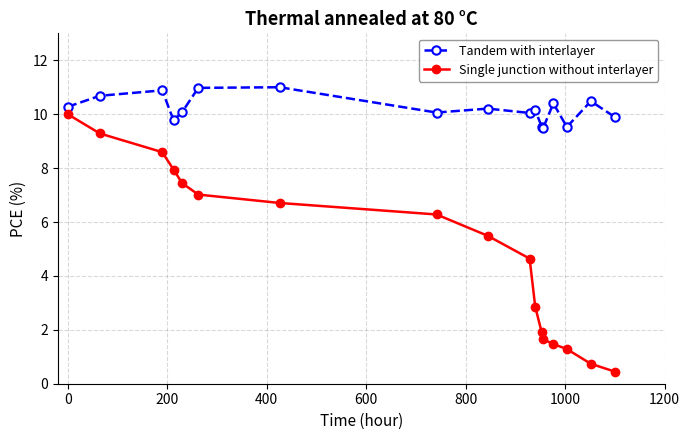

Count the number of data series in this chart.

2